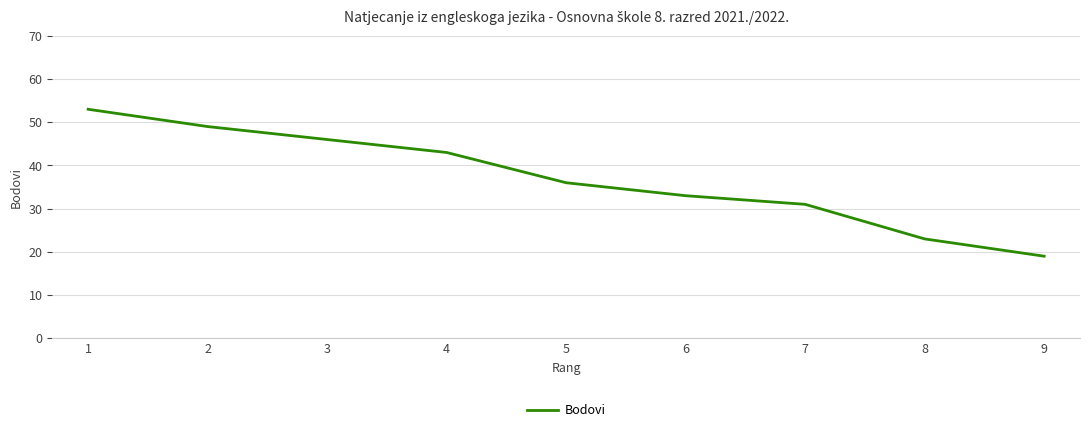

What is the change in value from 2 to 3?

-3